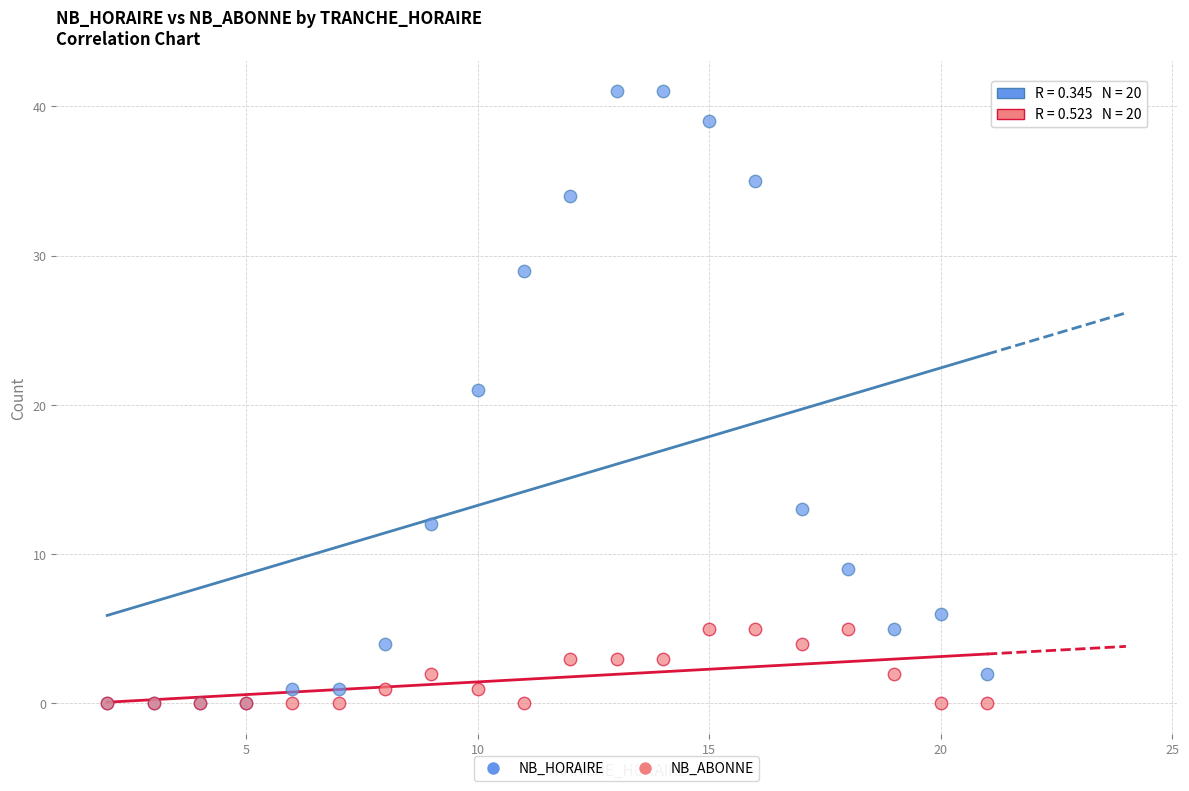

Across all series, what Y value is closest to 20?

21